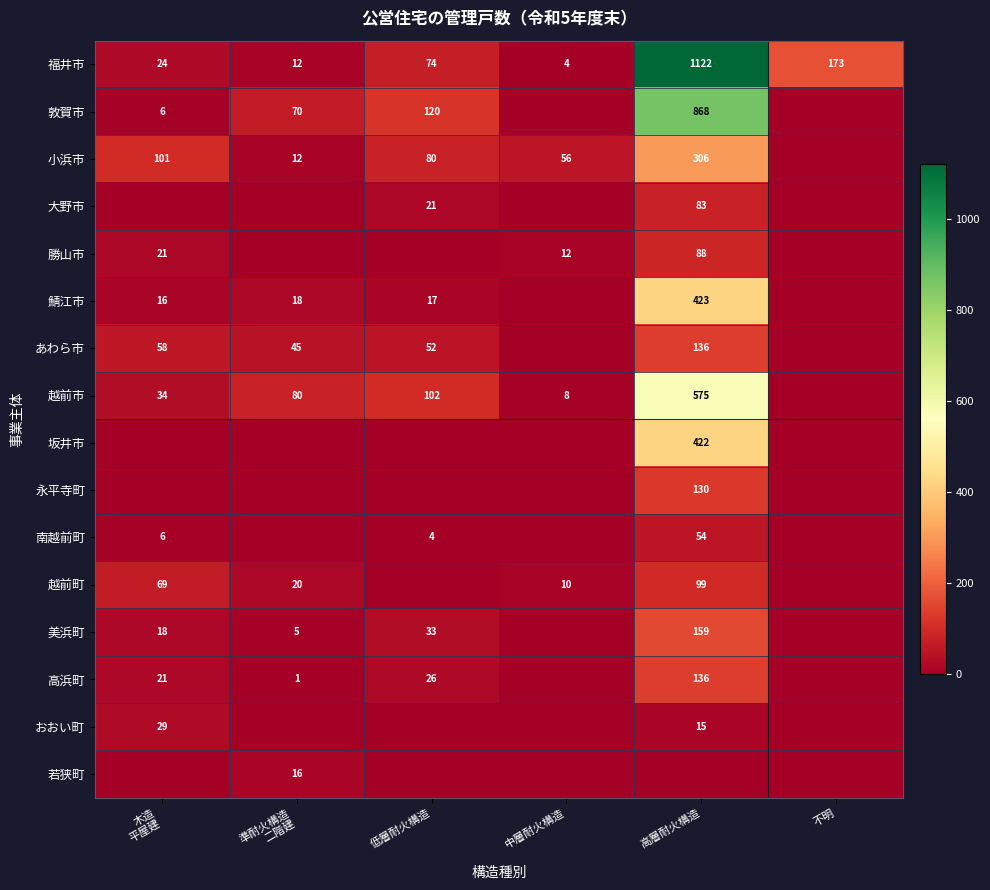

What is the difference between the maximum and minimum values in the 福井市 series?

1118